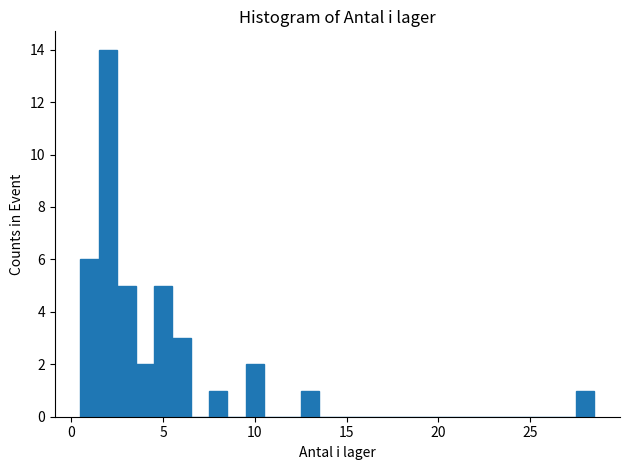

Around what value on the x-axis is the tallest bar? Give the approximate position of its centre, as read against the axis.

2.0